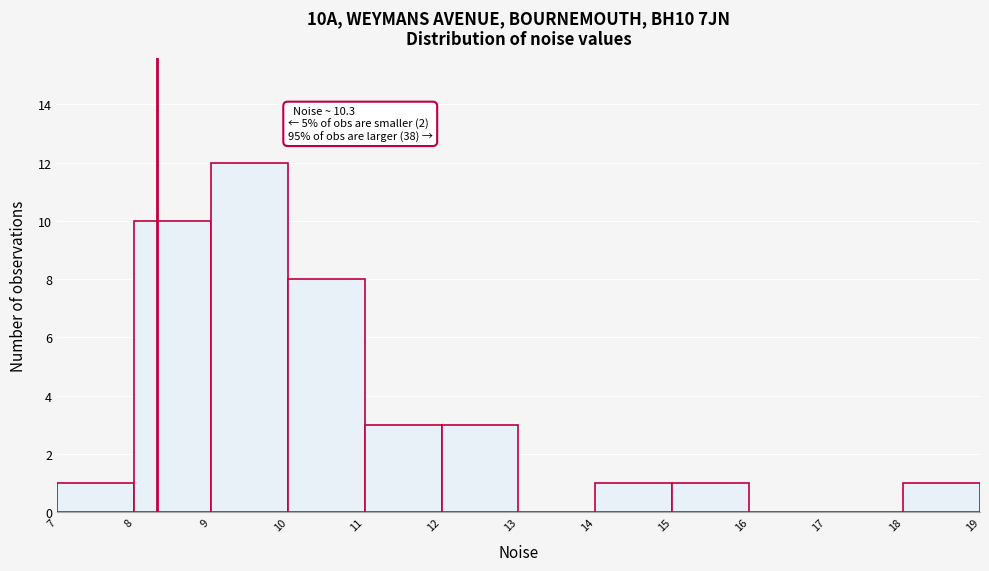

Over which range of the x-axis is the bar tallest?

9 to 10